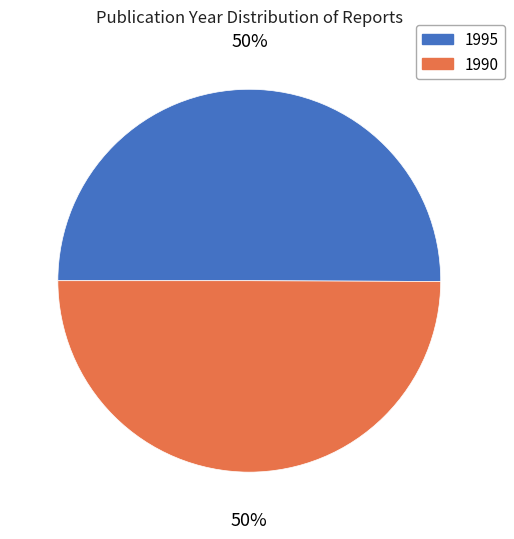

To the nearest percent, what percentage of the pie is 1990?

50%